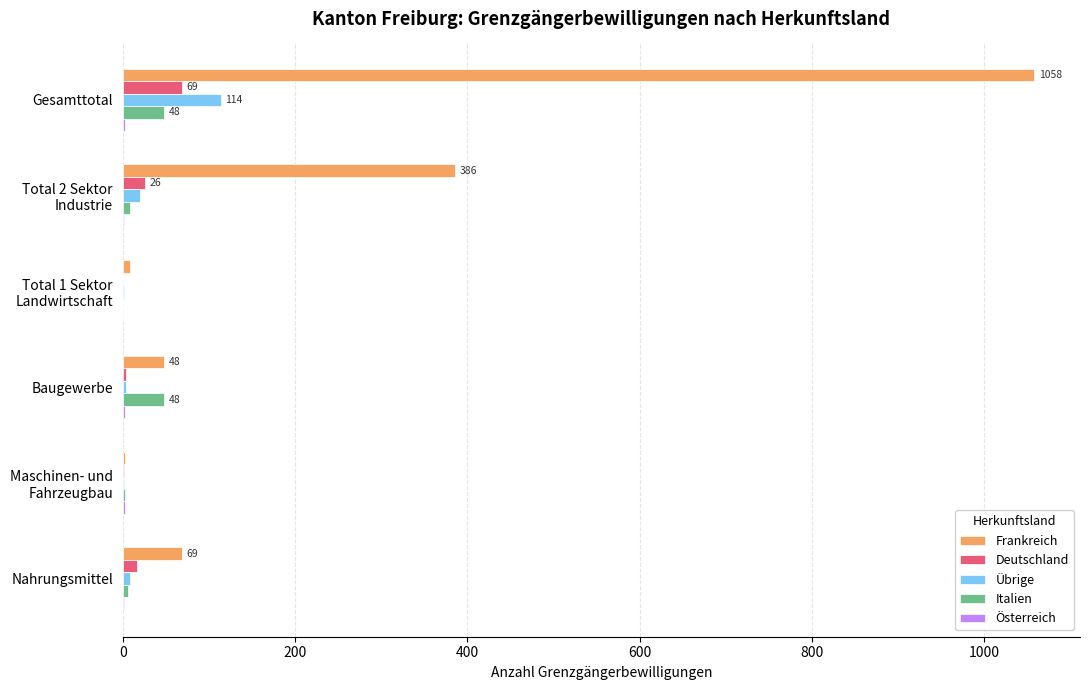

At which label does Frankreich reach its peak?

Gesamttotal